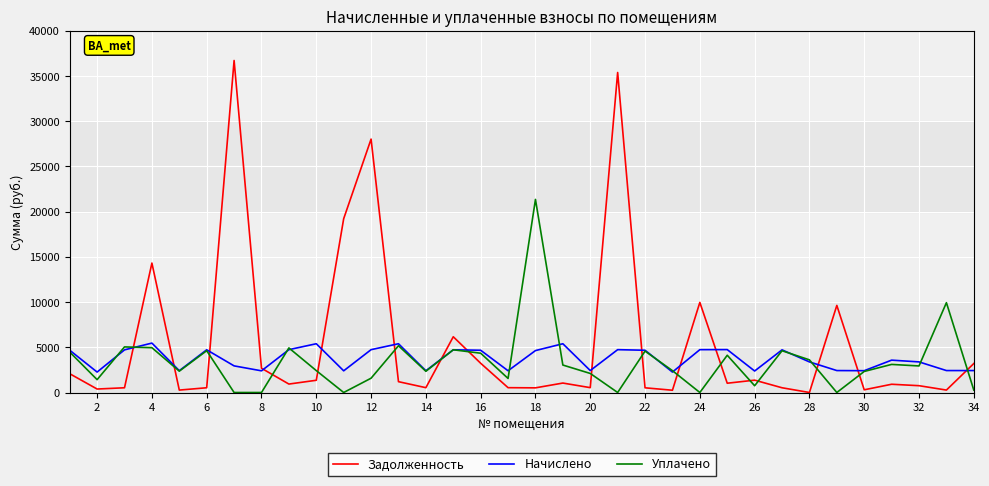

Which series has the widest spread of values?

Задолженность